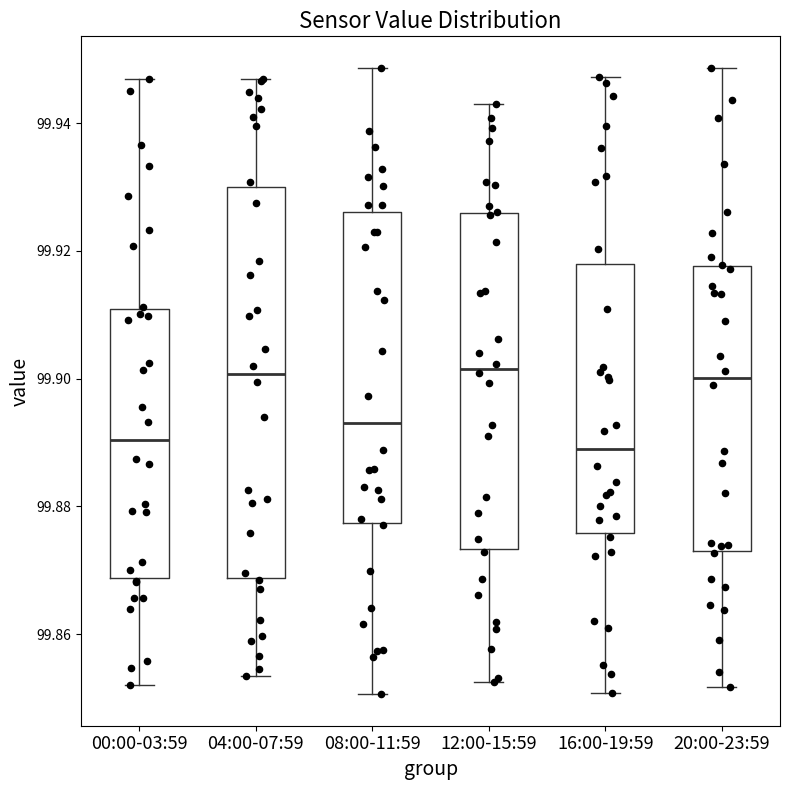

Reading left to right, read every box against the y-axis: the position of its median line, the range the box covers, and the ends of its whiskers. The values are not printed on the chart, so give them approximately, as read against the axis.

00:00-03:59: median 99.890, box 99.868 to 99.910, whiskers 99.852 to 99.946
04:00-07:59: median 99.900, box 99.868 to 99.930, whiskers 99.854 to 99.946
08:00-11:59: median 99.894, box 99.878 to 99.926, whiskers 99.850 to 99.948
12:00-15:59: median 99.902, box 99.874 to 99.926, whiskers 99.852 to 99.942
16:00-19:59: median 99.890, box 99.876 to 99.918, whiskers 99.850 to 99.948
20:00-23:59: median 99.900, box 99.872 to 99.918, whiskers 99.852 to 99.948